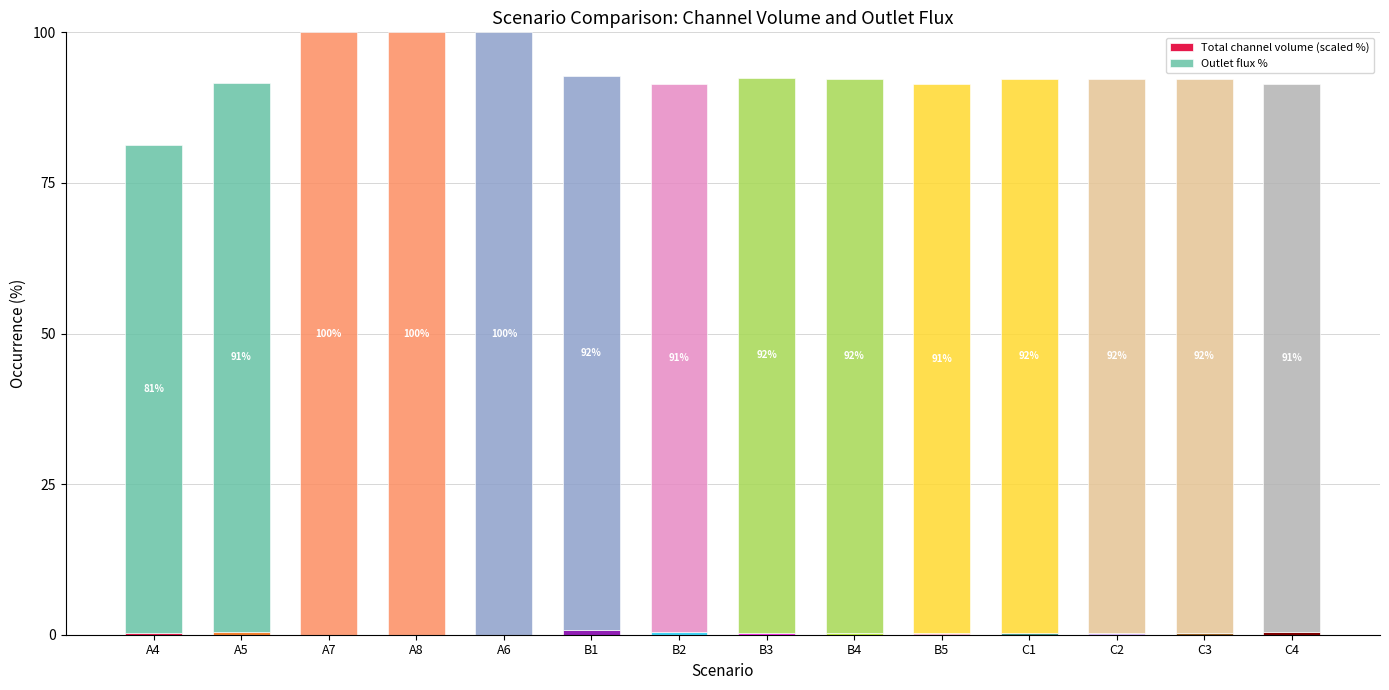

Between B1 and C1, which is larger?

B1